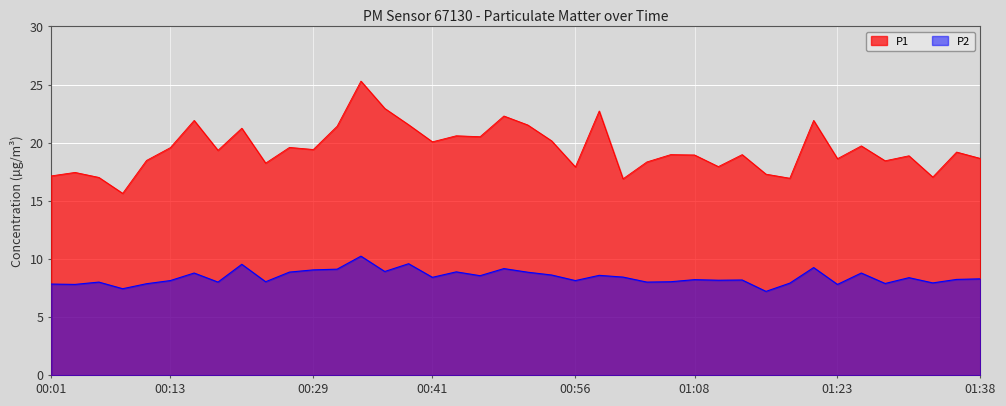

In P1, how many points are higher than both neighbors (excluding endpoints)?

14